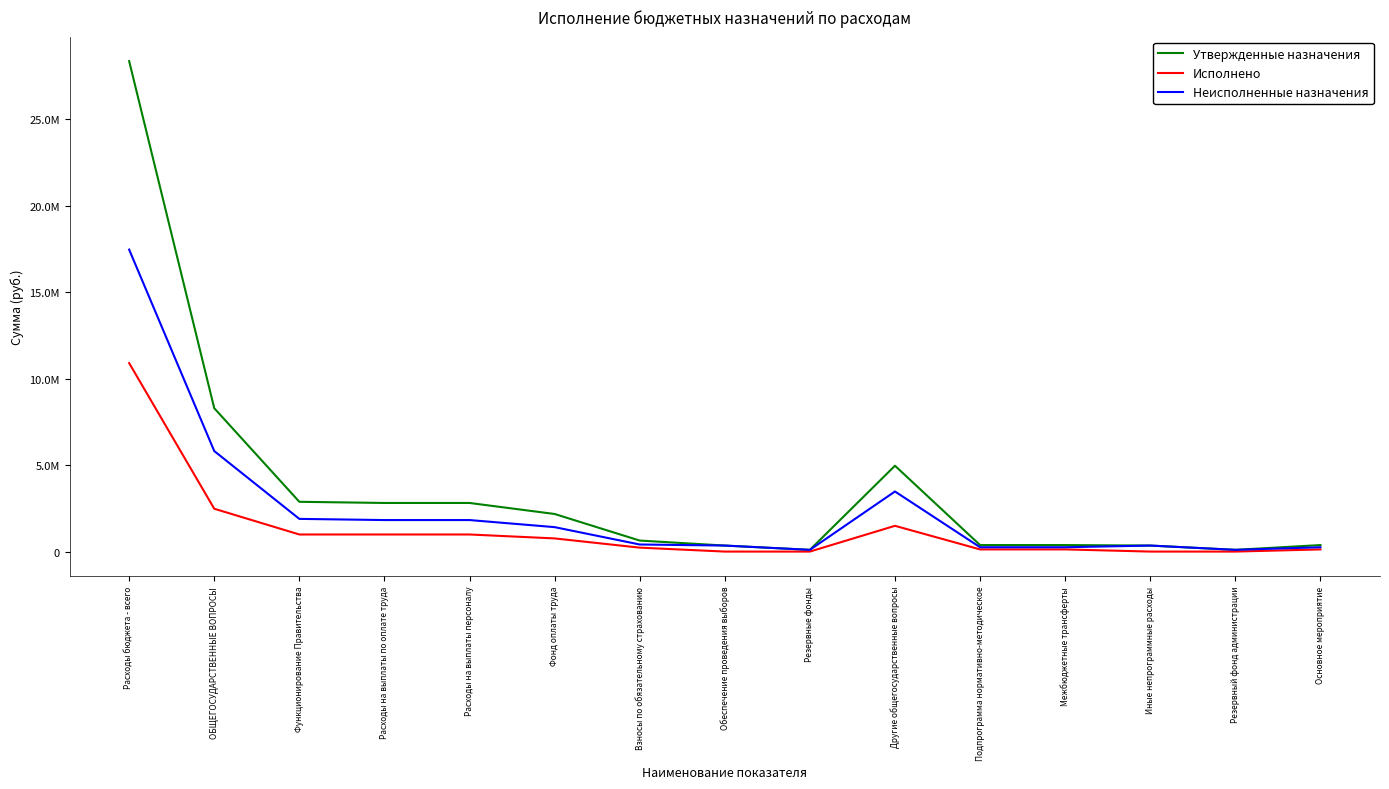

Rank the series by their maximum value, from lowest to highest.

Исполнено, Неисполненные назначения, Утвержденные назначения